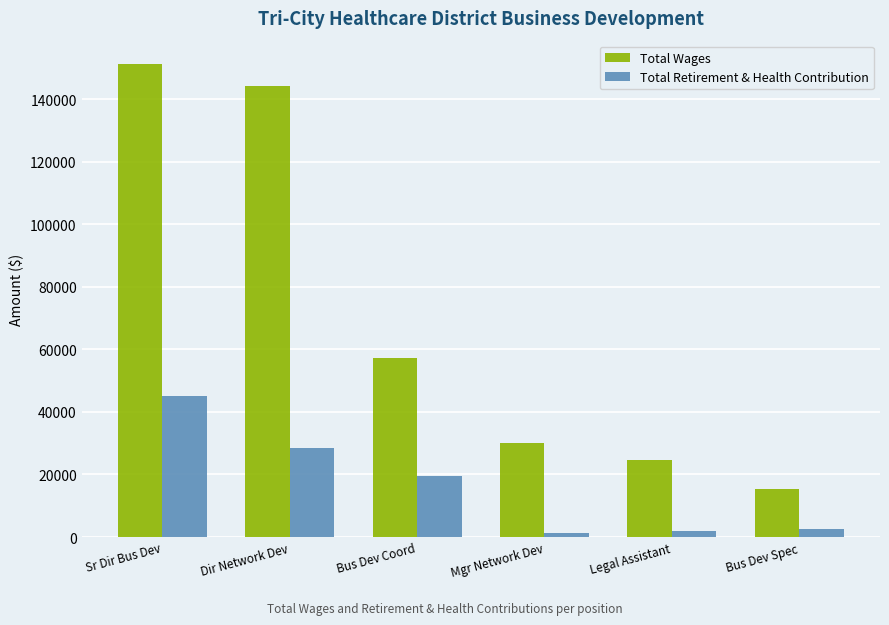

The value of Total Retirement & Health Contribution at Sr Dir Bus Dev is 44956. True or false?

True